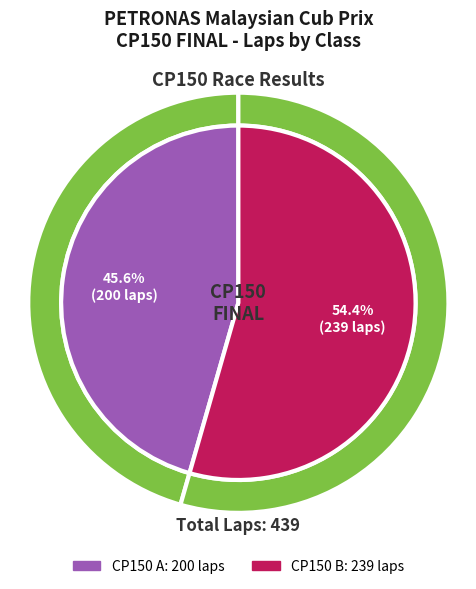

What is the smallest slice in the pie chart?

CP150 A